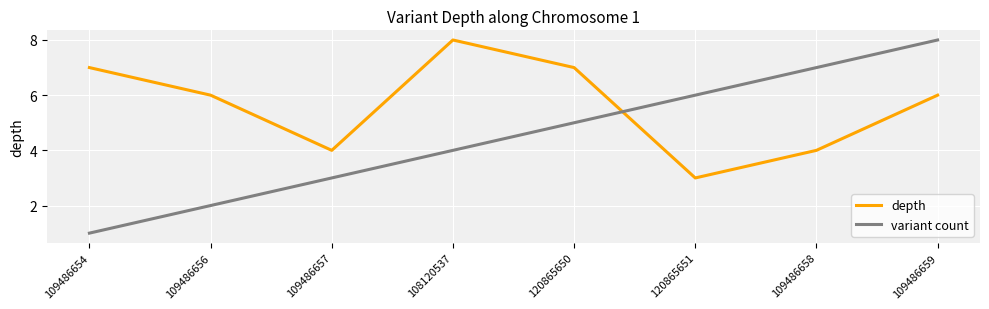

What is the sum of all variant count values?

36